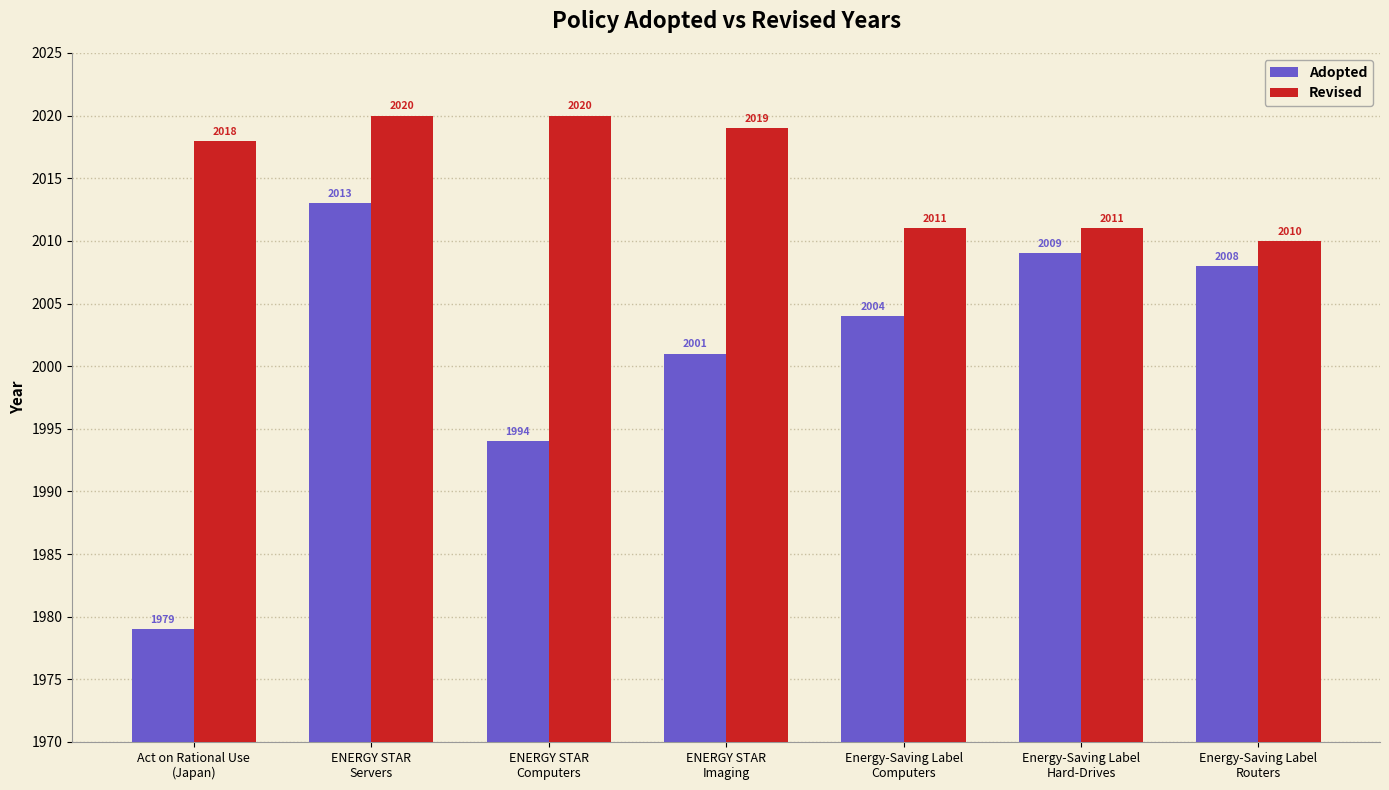

How many values in the Adopted series are below 2004?

3